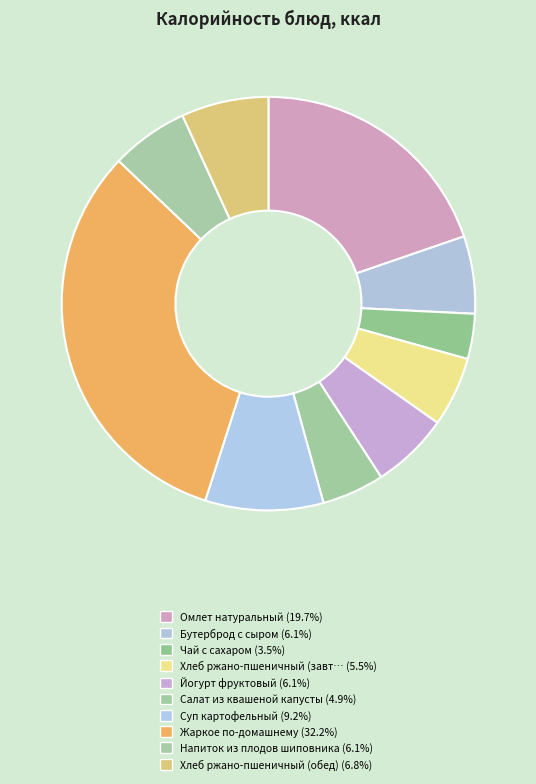

Is there a majority slice in this chart?

No